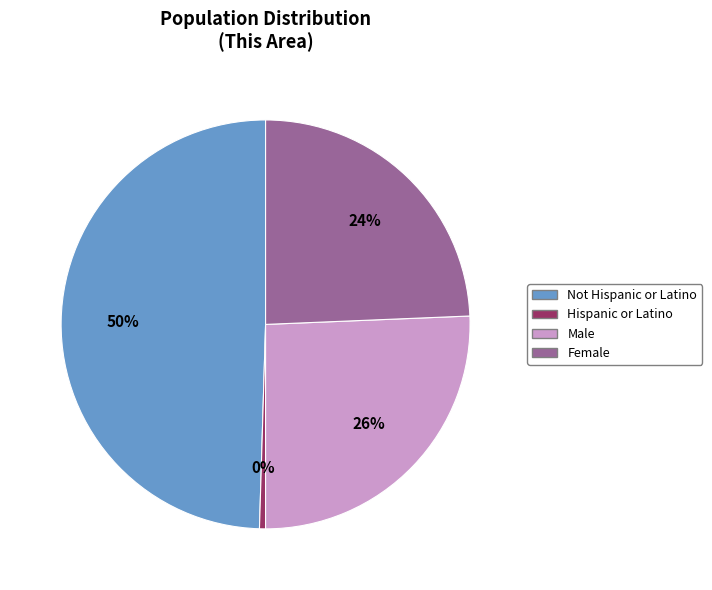

Is there a majority slice in this chart?

No